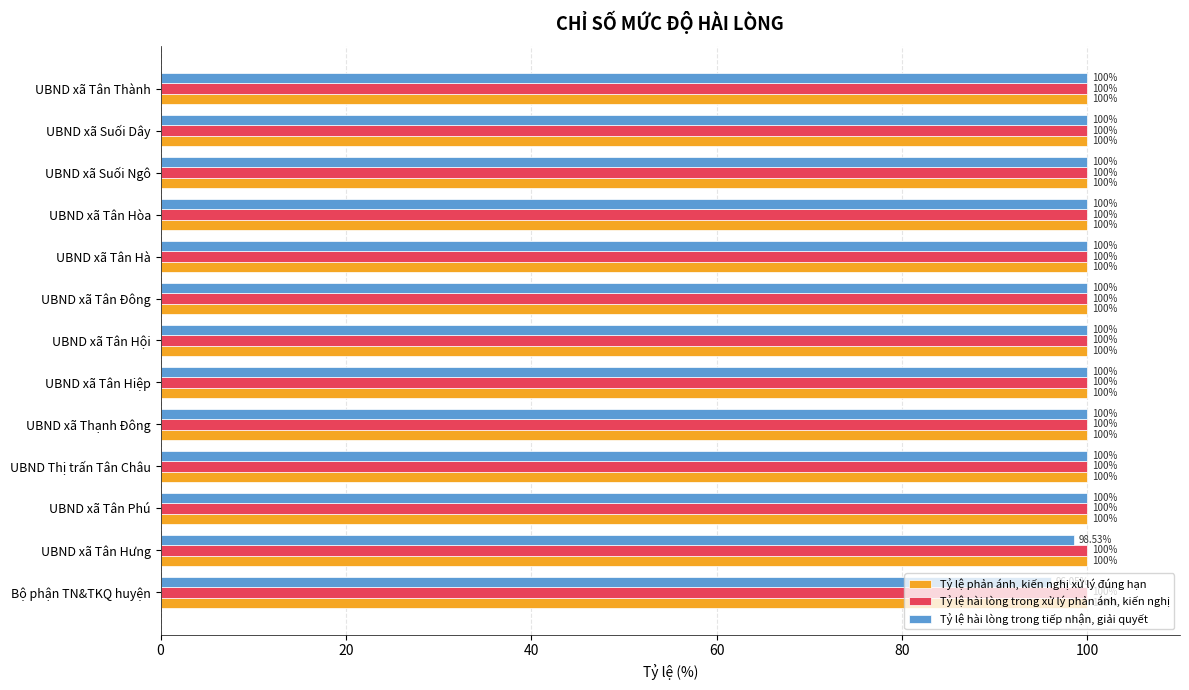

Which series has the largest range (max minus min)?

Tỷ lệ hài lòng trong tiếp nhận, giải quyết